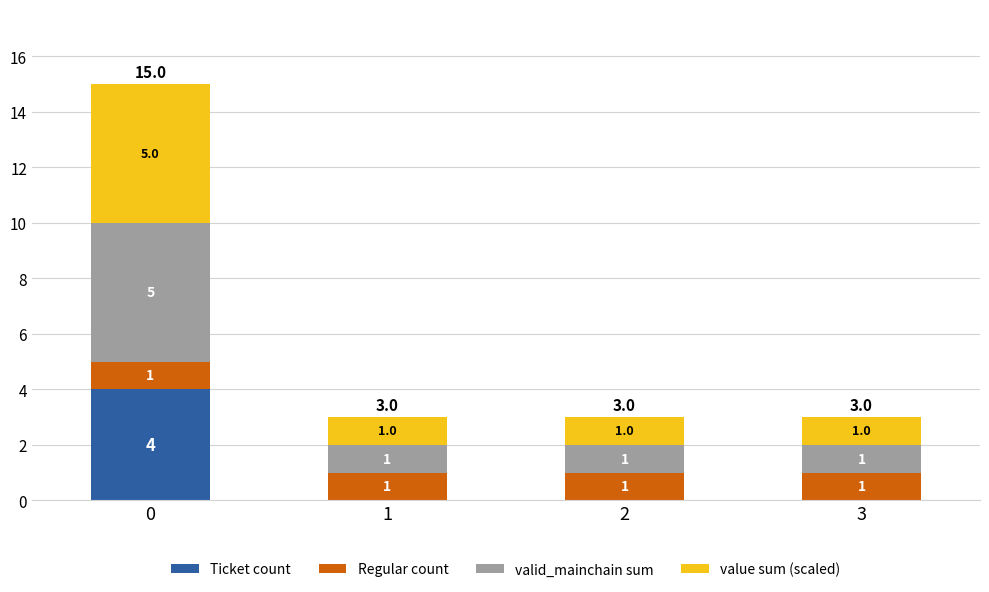

Reading left to right, transcribe the values for Ticket count.

0=4	1=0	2=0	3=0